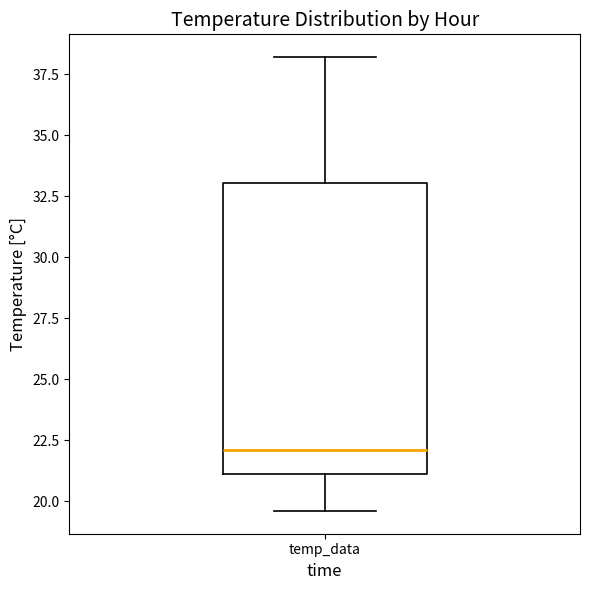

Where is the upper edge of the box for temp_data on the y-axis? The values are not printed on the chart, so give them approximately, as read against the axis.

33.0